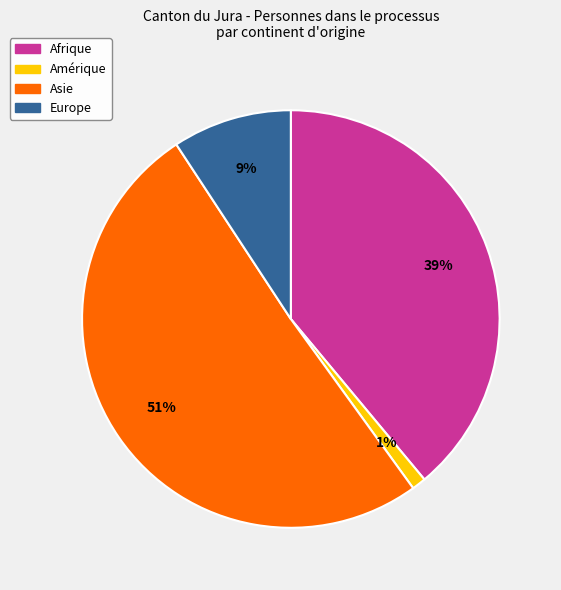

To the nearest percent, what is the difference between the Asie and Afrique slice percentages?

12%